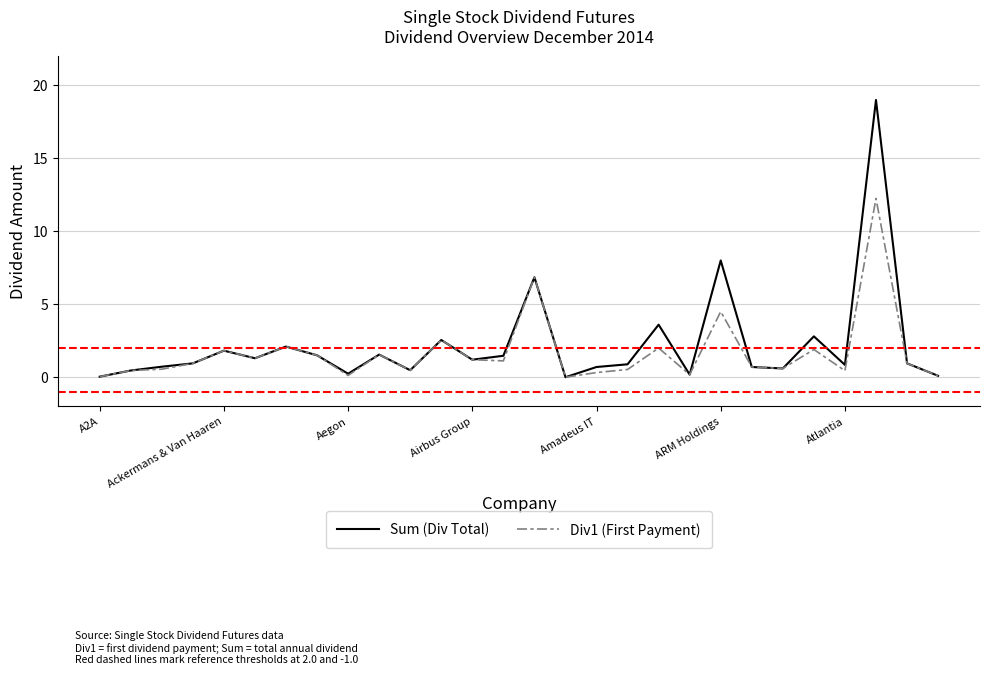

Which series has the widest spread of values?

Sum (Div Total)